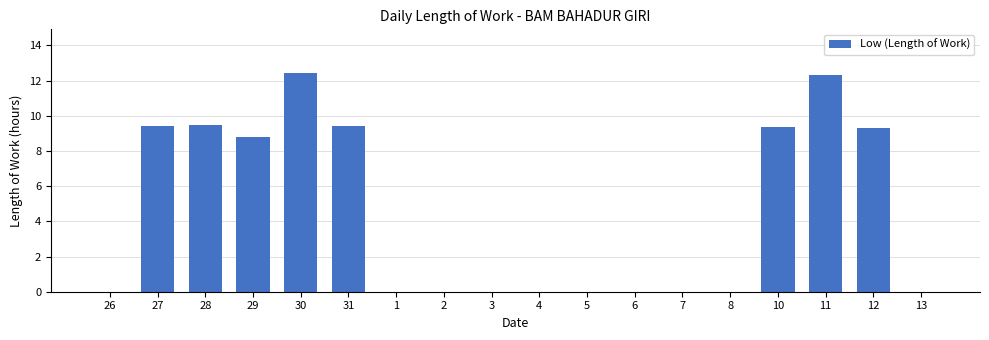

What is the approximate value at 27?

9.4